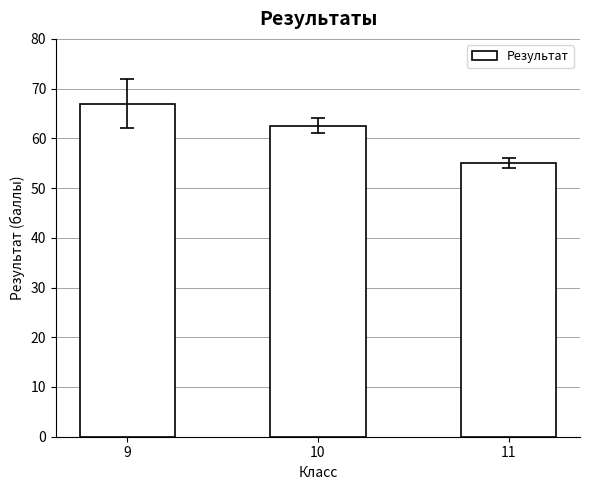

List the labels in order of value, smallest first.

11, 10, 9